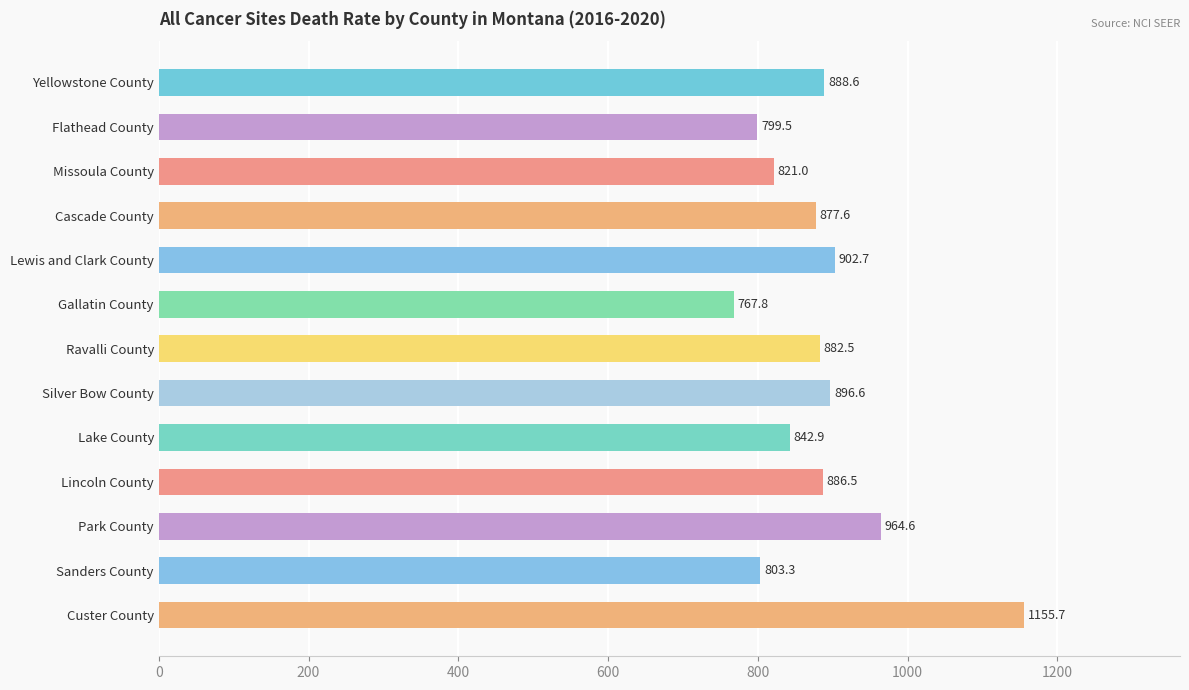

What is the difference between the second highest and minimum values?

196.8